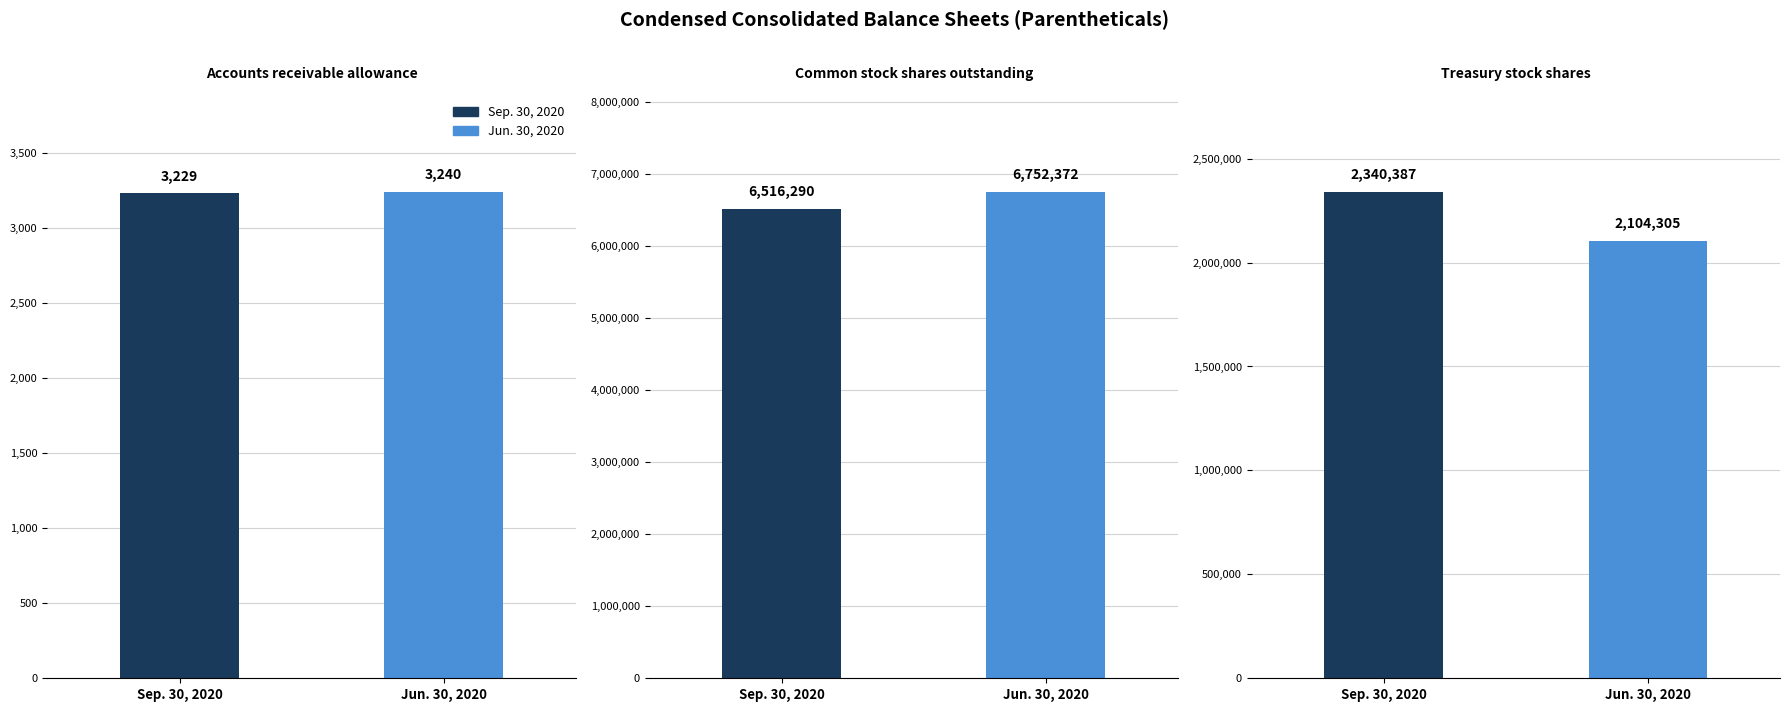

What is the highest value of the Sep. 30, 2020 series?

6516290